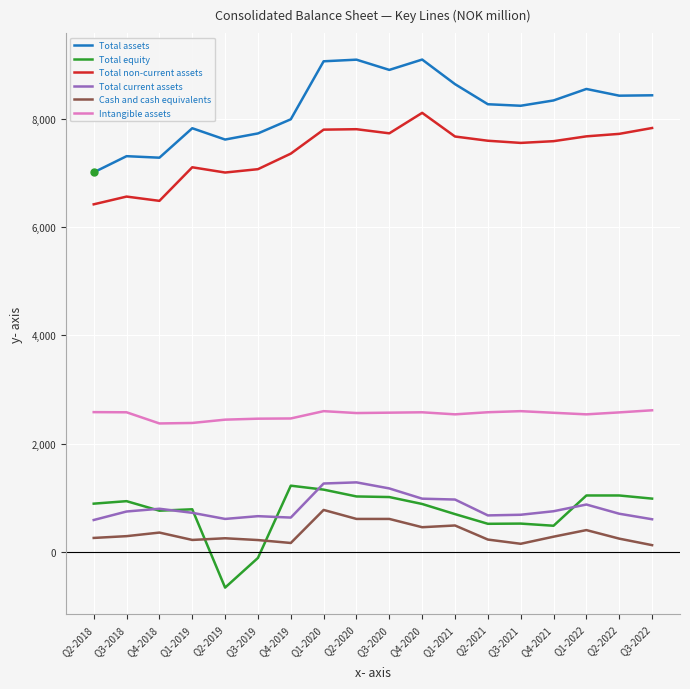

What is the difference between the highest and lowest values at Q2-2021?

8038